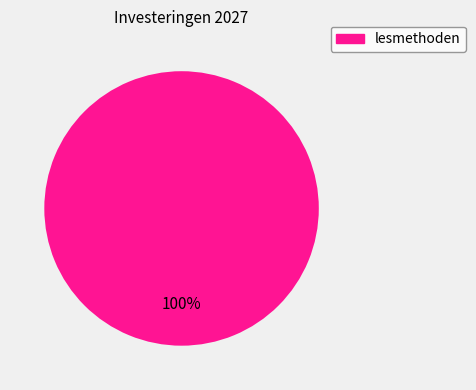

Is there any slice that represents more than half of the pie?

Yes